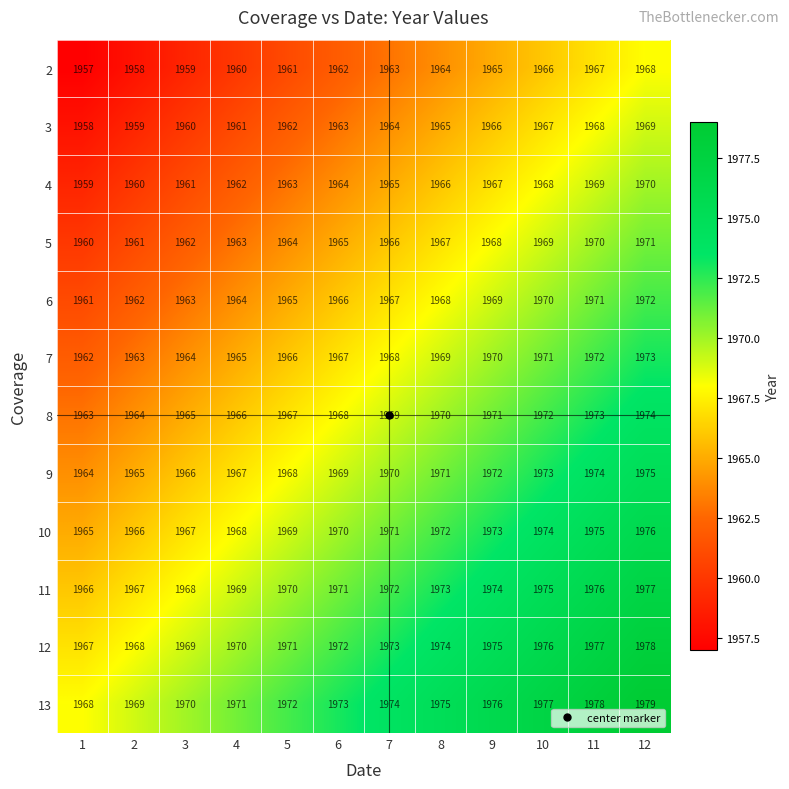

At which label is 11 closest to 1971?

6